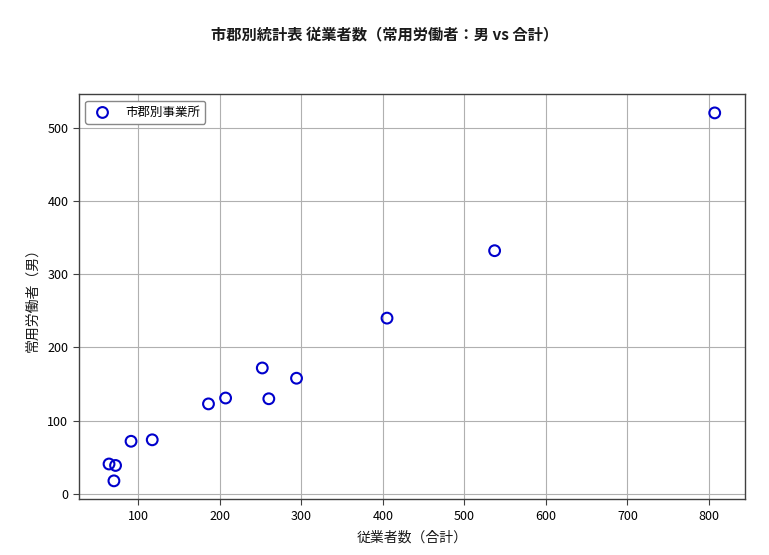

What Y value in the scatter plot is closest to 269?

240